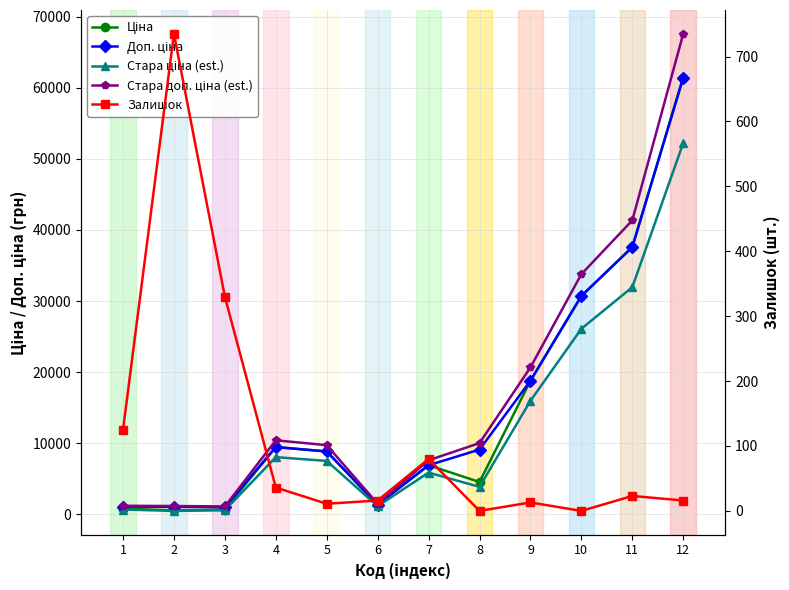

Is it true that Доп. ціна equals 267.9 at 3?

False